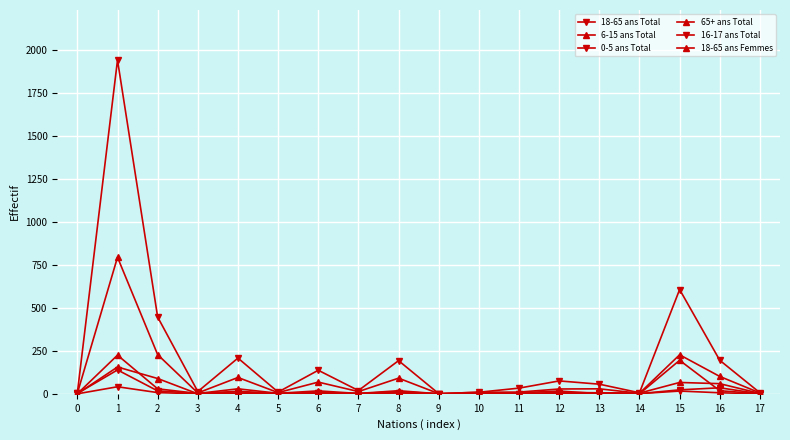

True or false: 18-65 ans Femmes and 18-65 ans Total intersect in this chart.

False